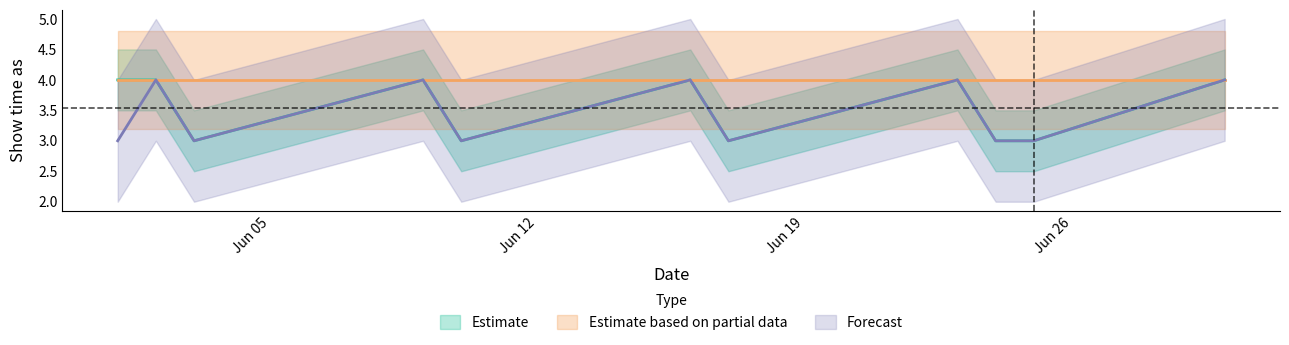

At which category is the sum across all series the highest?

6/2/2017